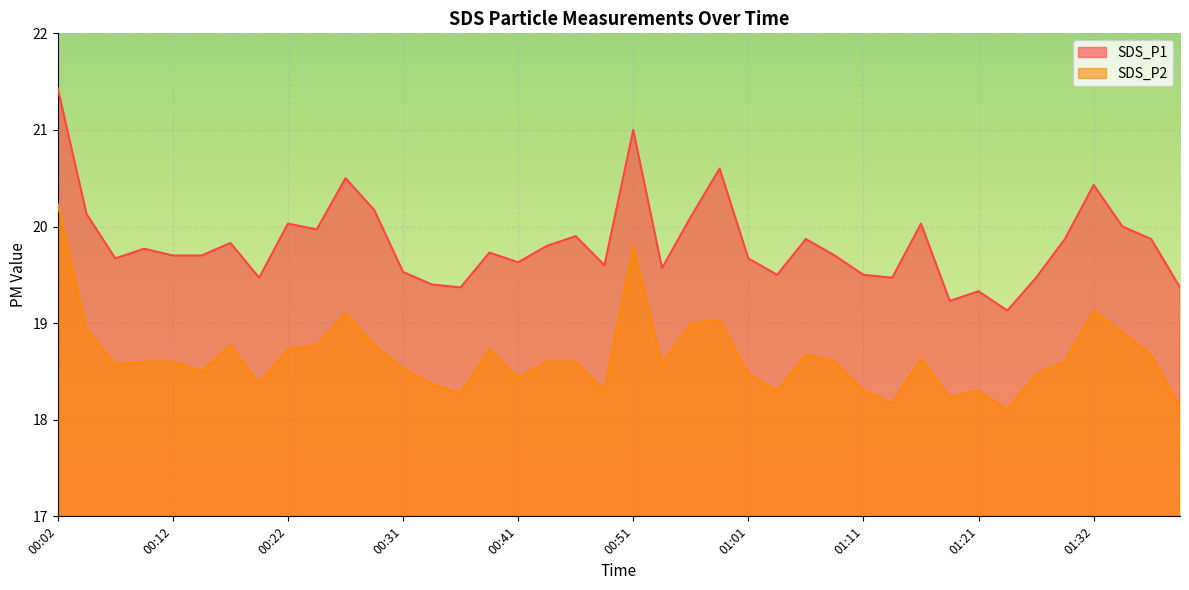

Between 00:29 and 01:16, which is larger?

00:29